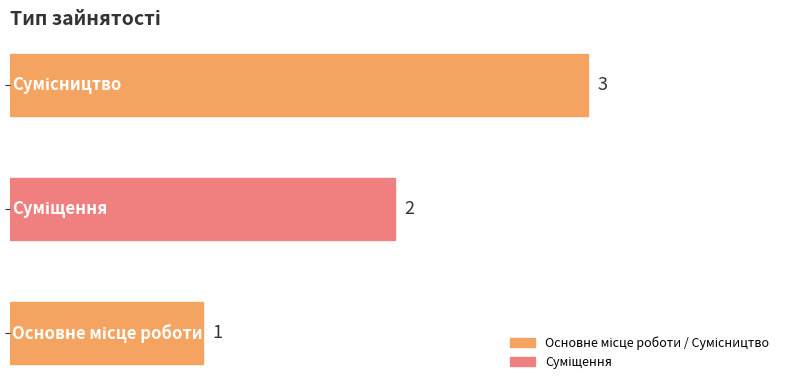

How many values are between 1 and 3?

3